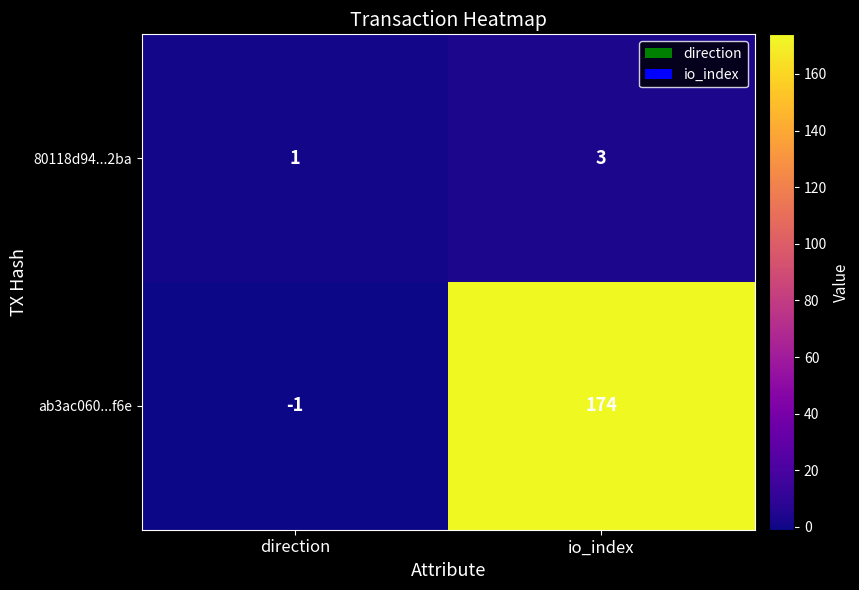

What is the sum of all 80118d94...2ba values?

4